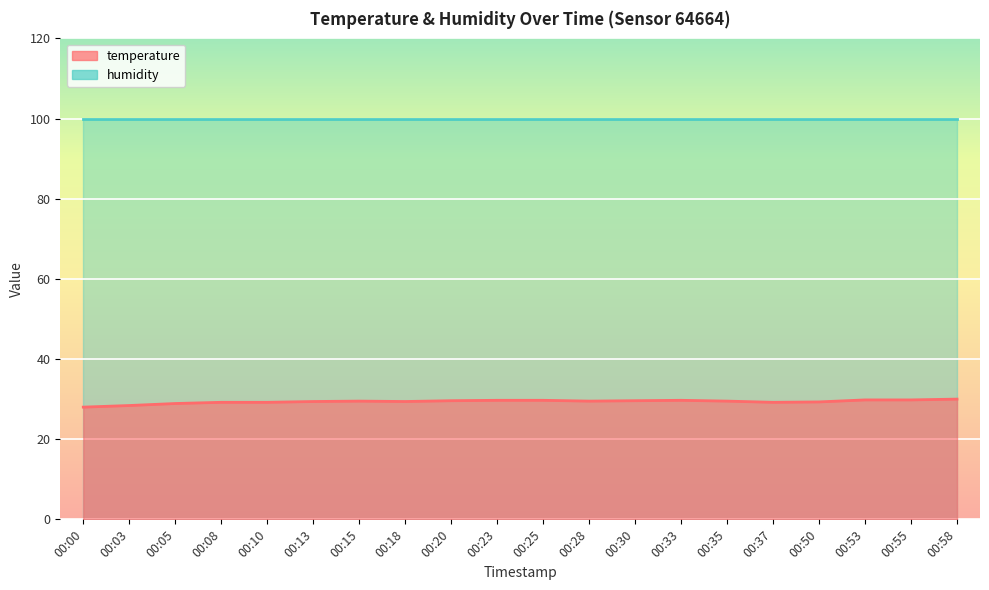

At which category does the chart reach its peak across all series?

00:58